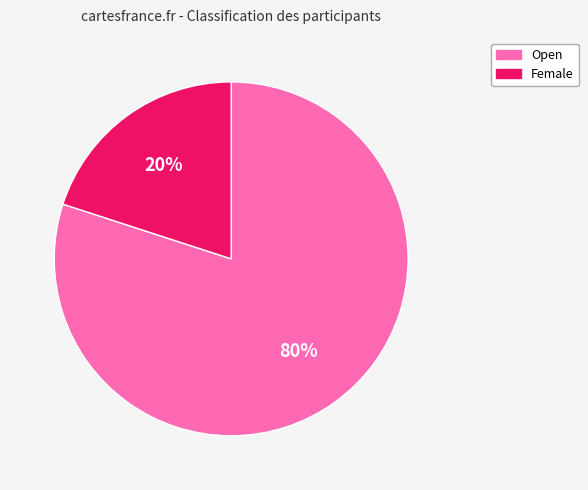

To the nearest percent, what is the difference between the largest and smallest slice percentages?

60%